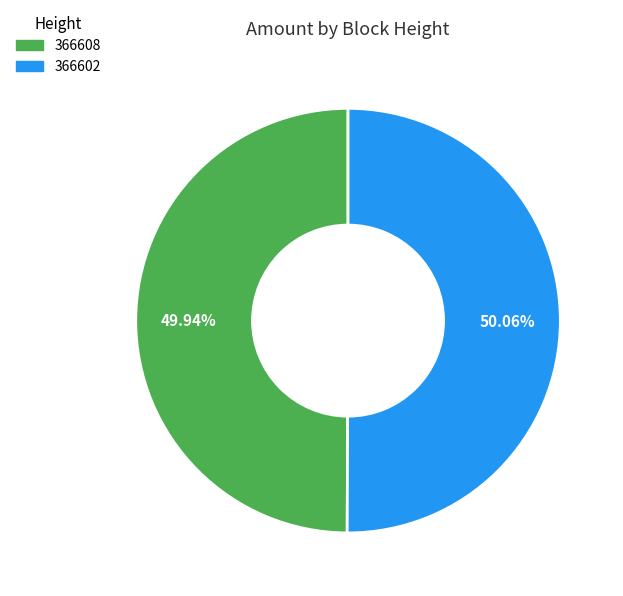

True or false: 366608 accounts for 50% of the total.

True